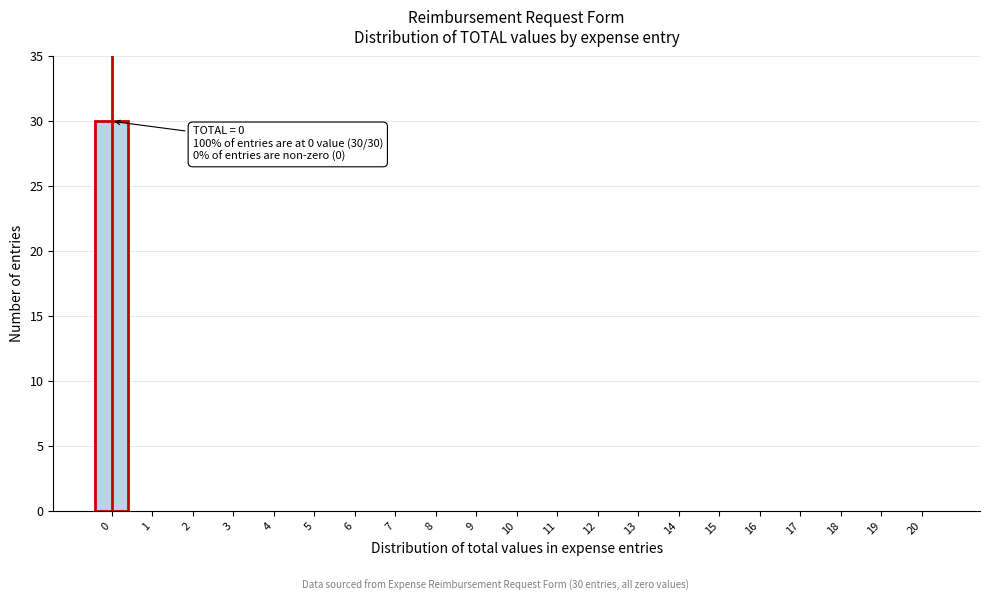

Reading left to right, what are all the values shown in this chart?

0=30	1=0	2=0	3=0	4=0	5=0	6=0	7=0	8=0	9=0	10=0	11=0	12=0	13=0	14=0	15=0	16=0	17=0	18=0	19=0	20=0